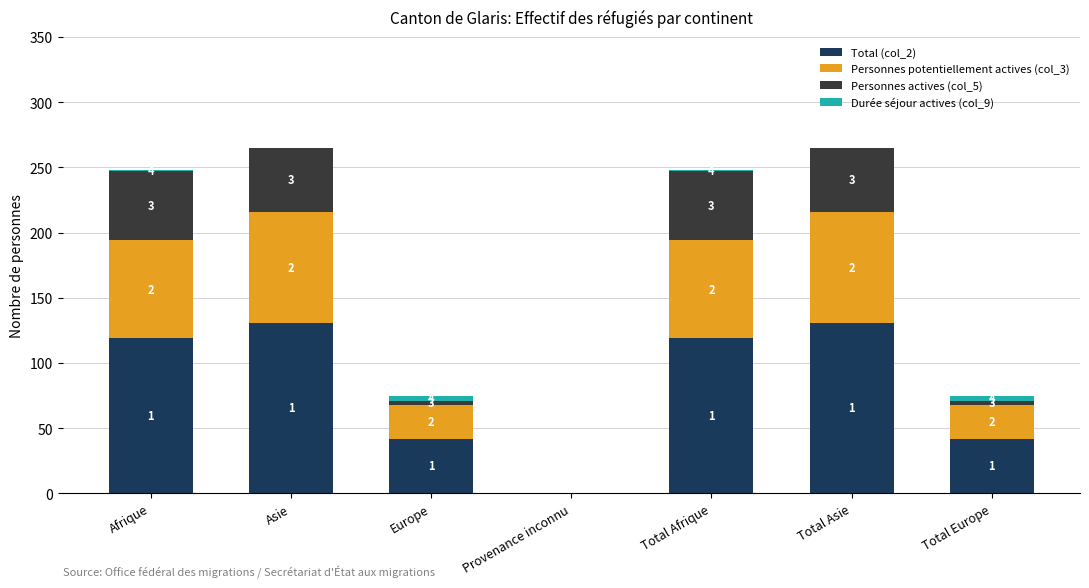

What is the highest value of the Total (col_2) series?

131